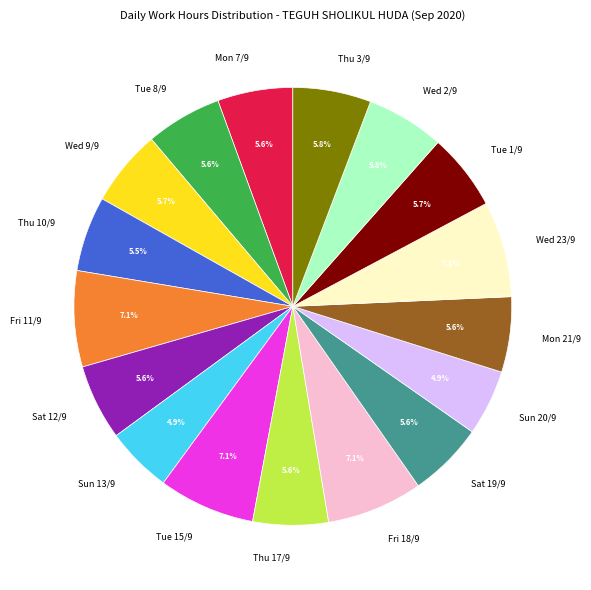

To the nearest percent, what percentage of the pie is Tue 15/9?

7%